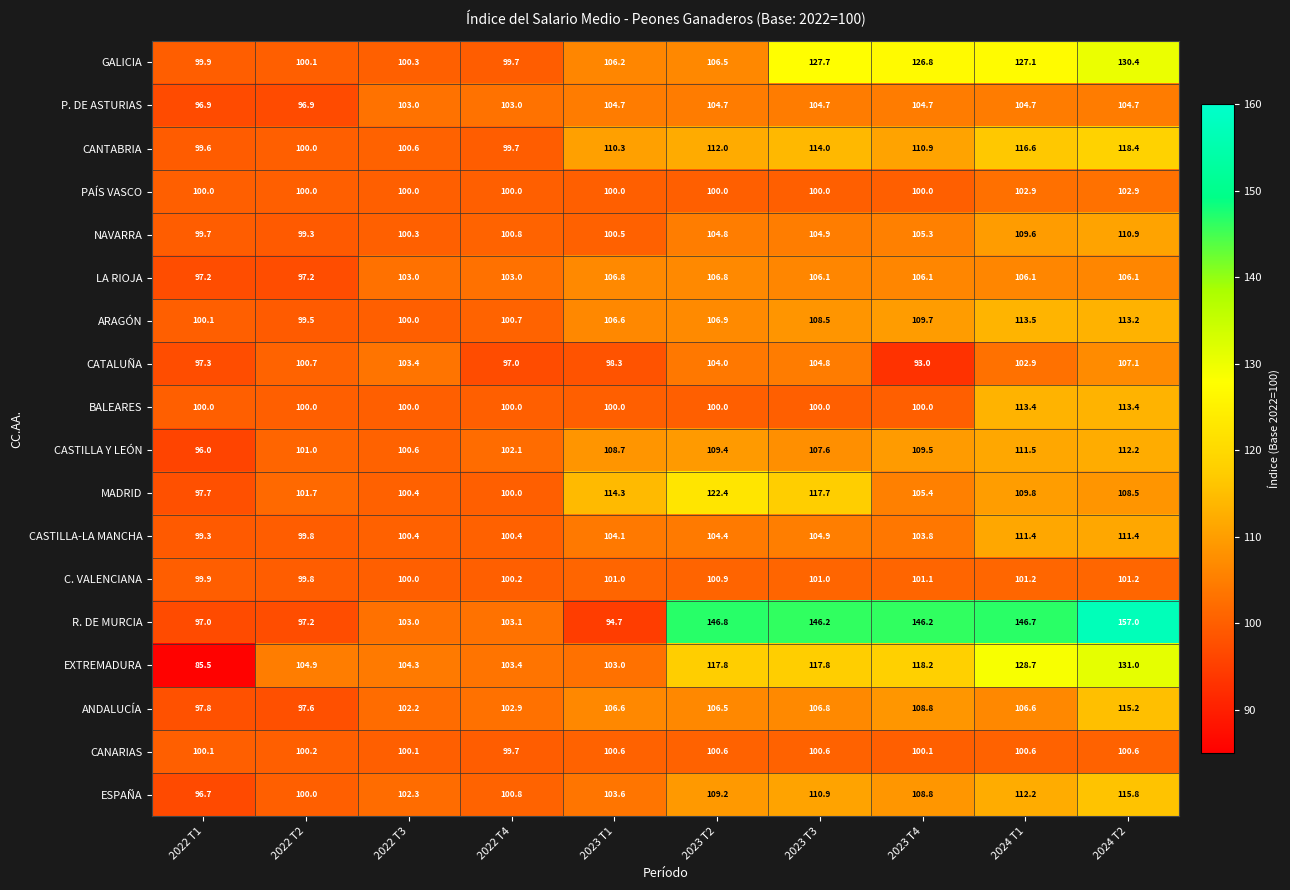

True or false: CANARIAS has a value of 64.9 at 2024 T1.

False